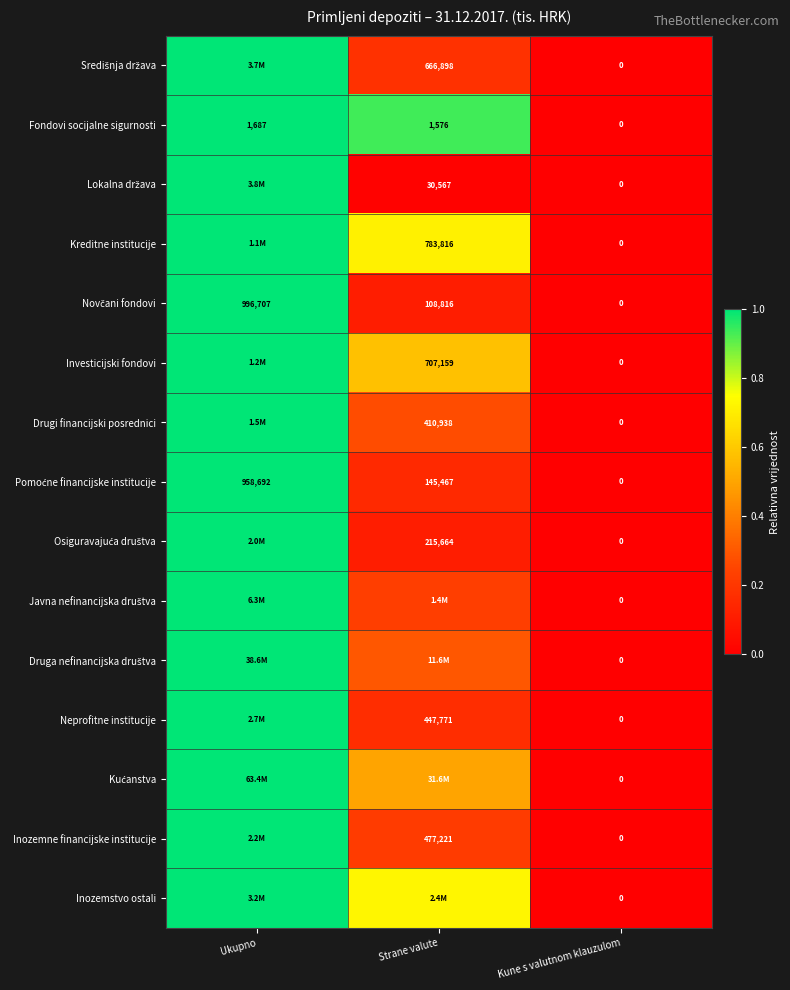

True or false: Pomoćne financijske institucije has a value of 0.0 at Kune s valutnom klauzulom.

True